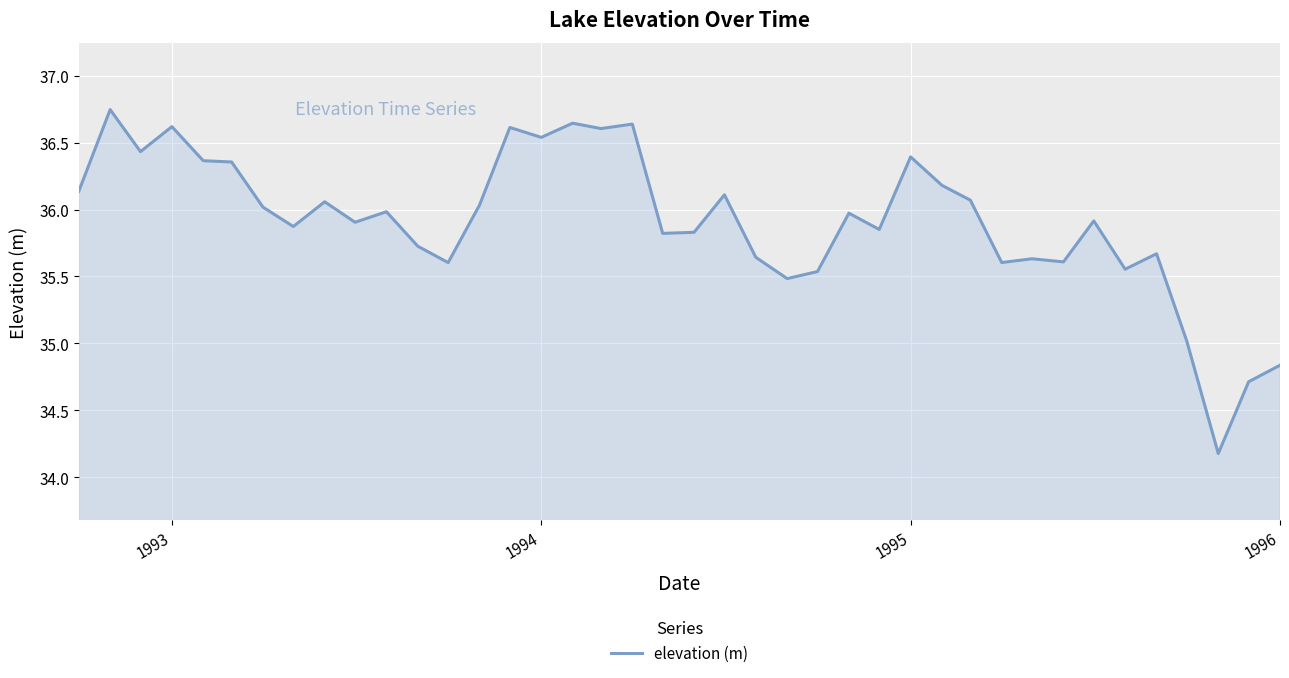

What is the difference between the maximum and minimum values?

2.6